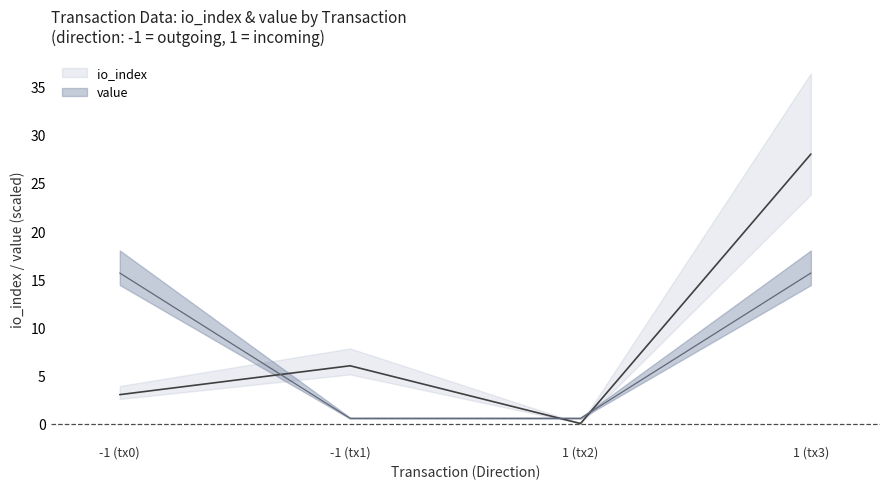

Where is io_index nearest to the value 14?

-1 (tx1)